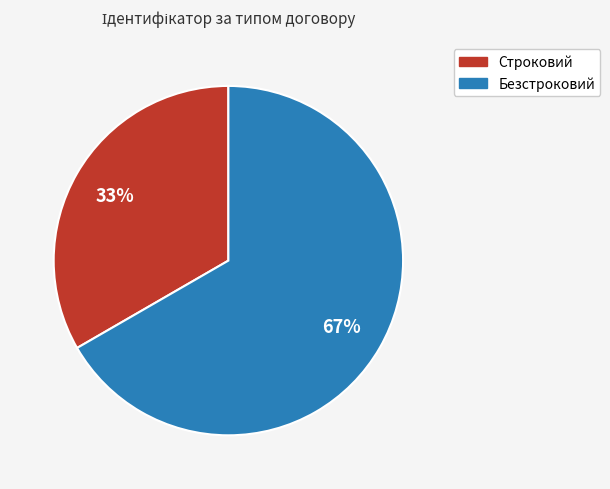

True or false: Строковий accounts for 33% of the total.

True